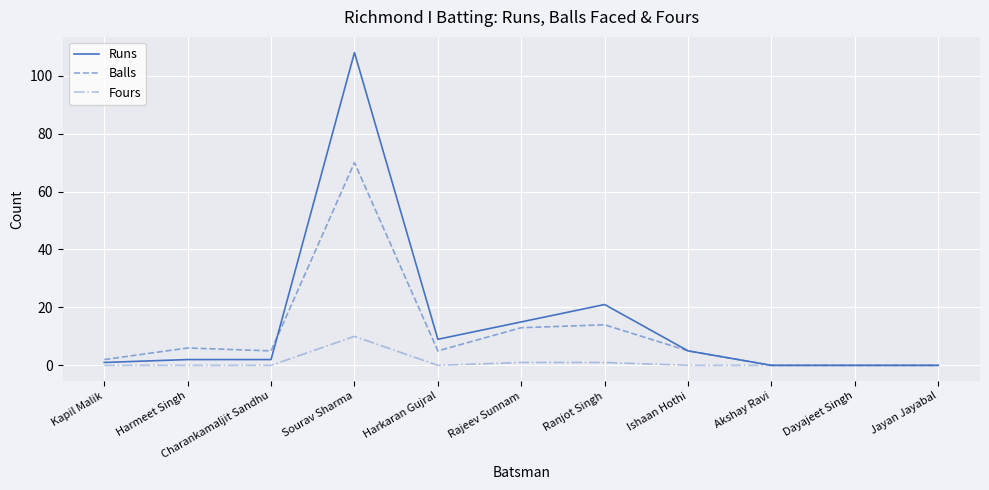

What position from the right is Sourav Sharma?

8